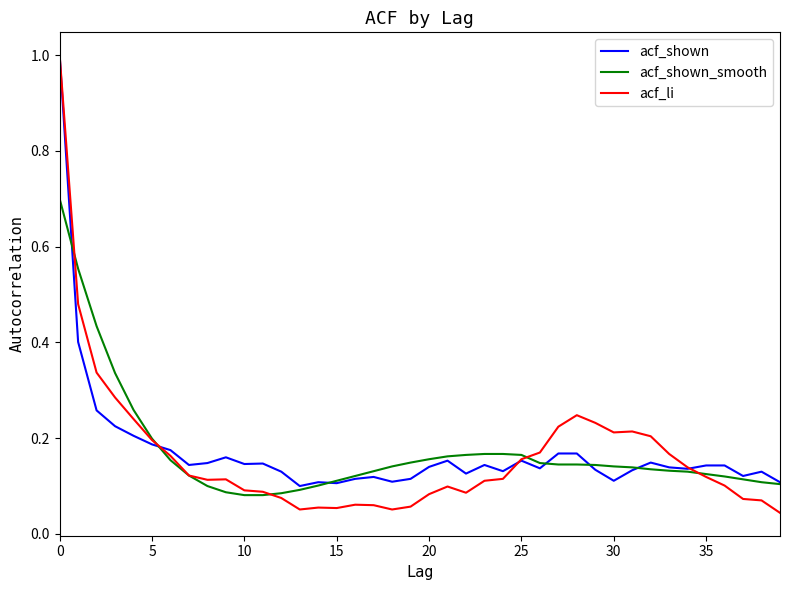

Which series has the largest range (max minus min)?

acf_li